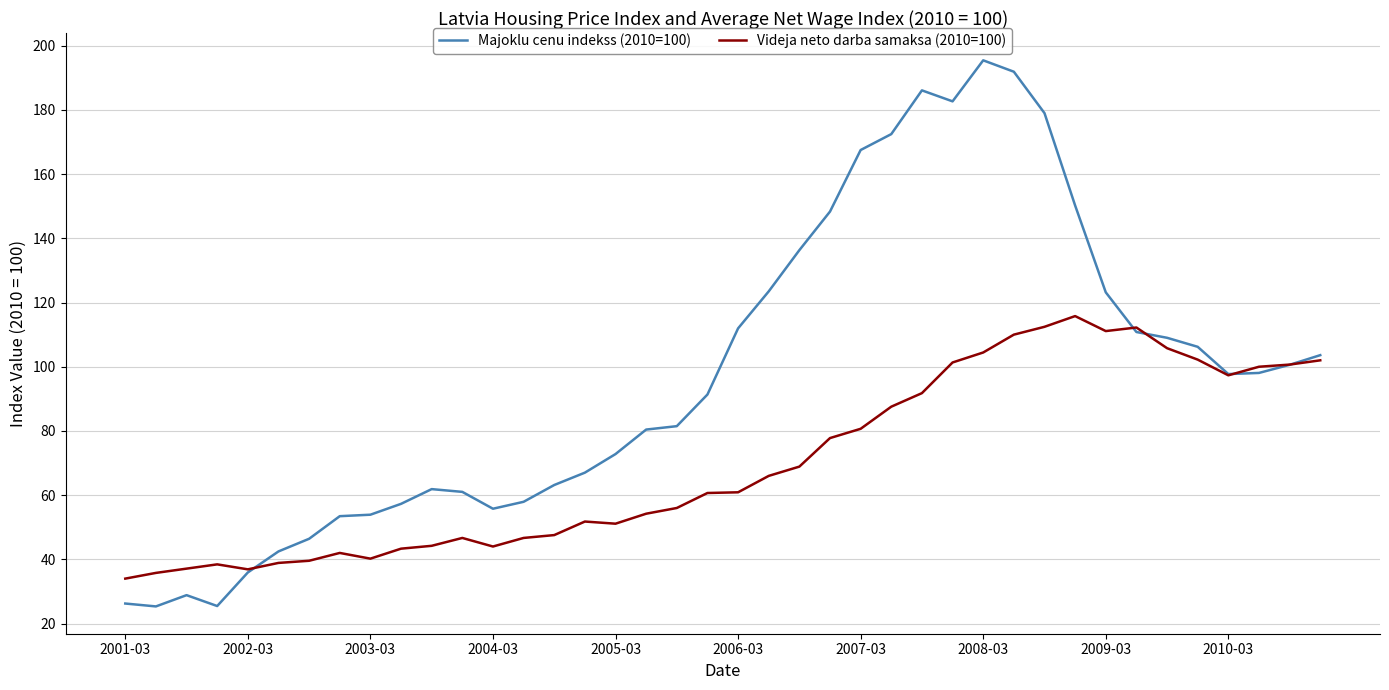

Rank the series by their average value, from highest to lowest.

Majoklu cenu indekss (2010=100), Videja neto darba samaksa (2010=100)